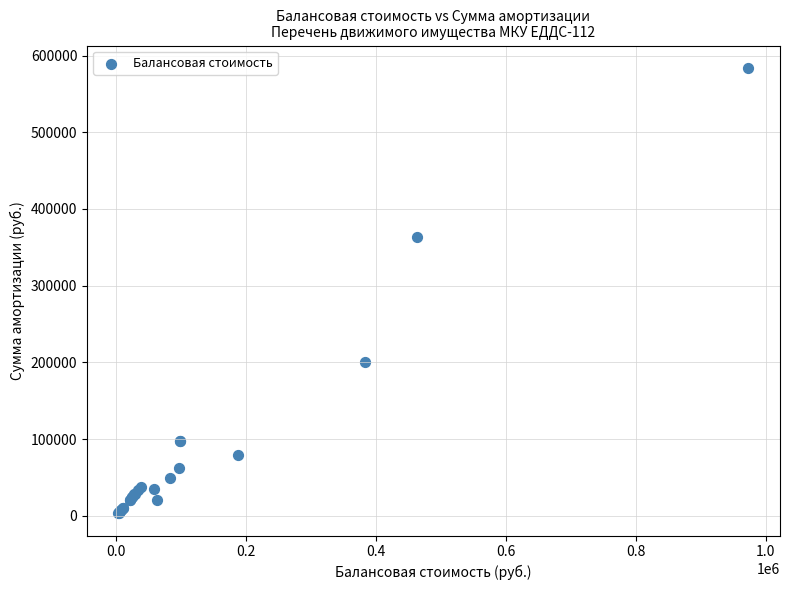

What Y value in the scatter plot is closest to 293689?

364065.4